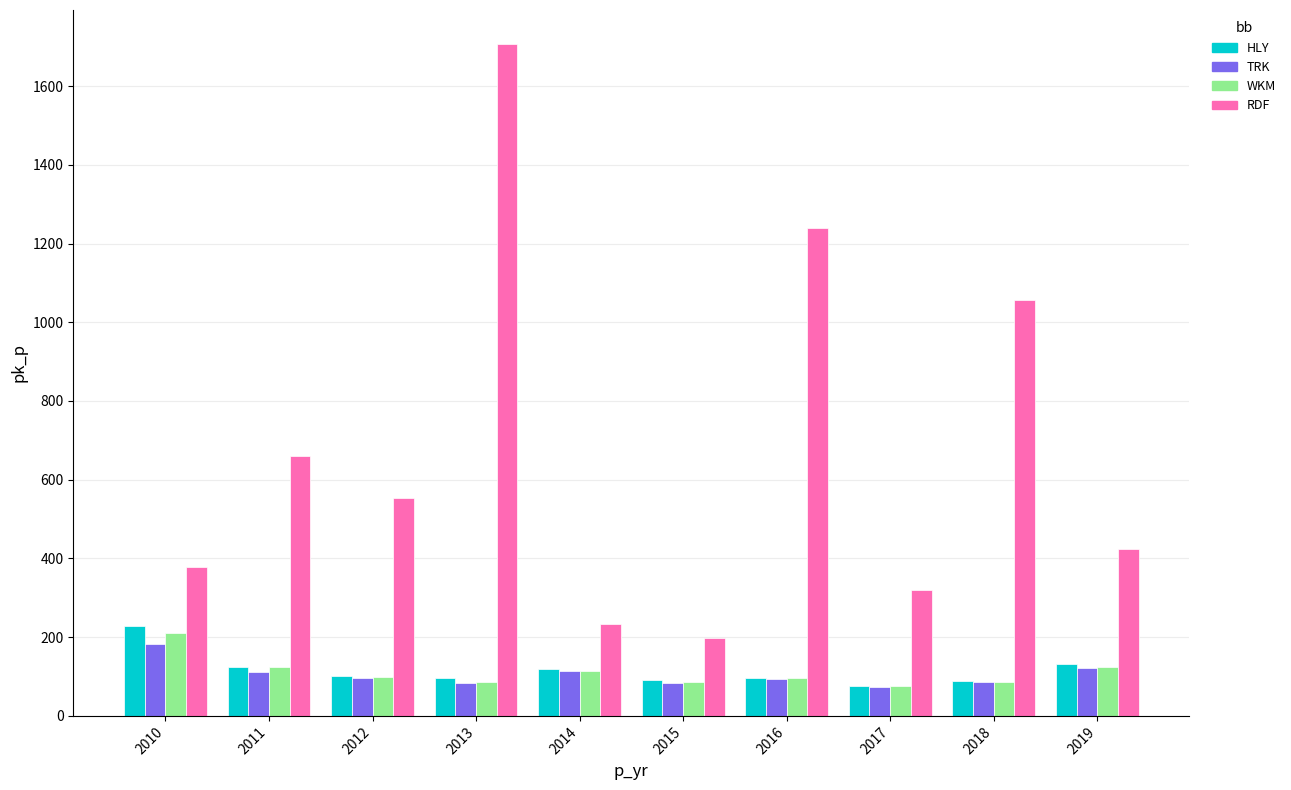

Is it true that RDF equals 319.5 at 2017?

True